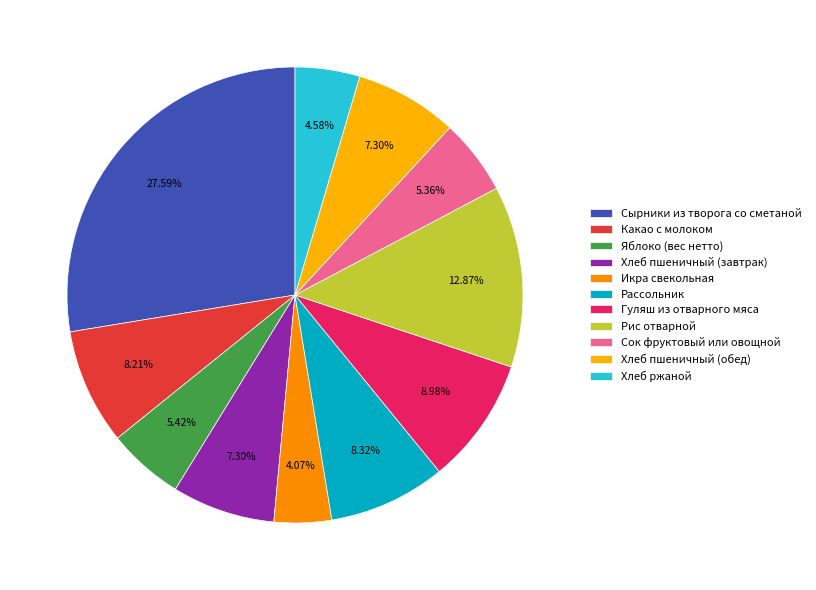

How many slices are in this pie chart?

11